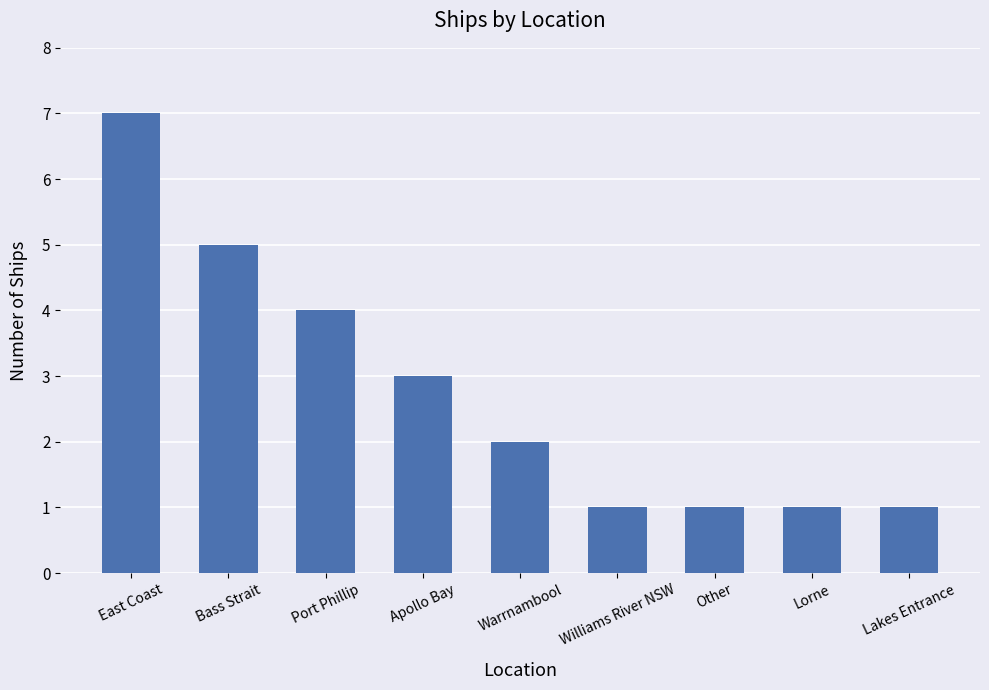

Which label corresponds to the largest value in the chart?

East Coast